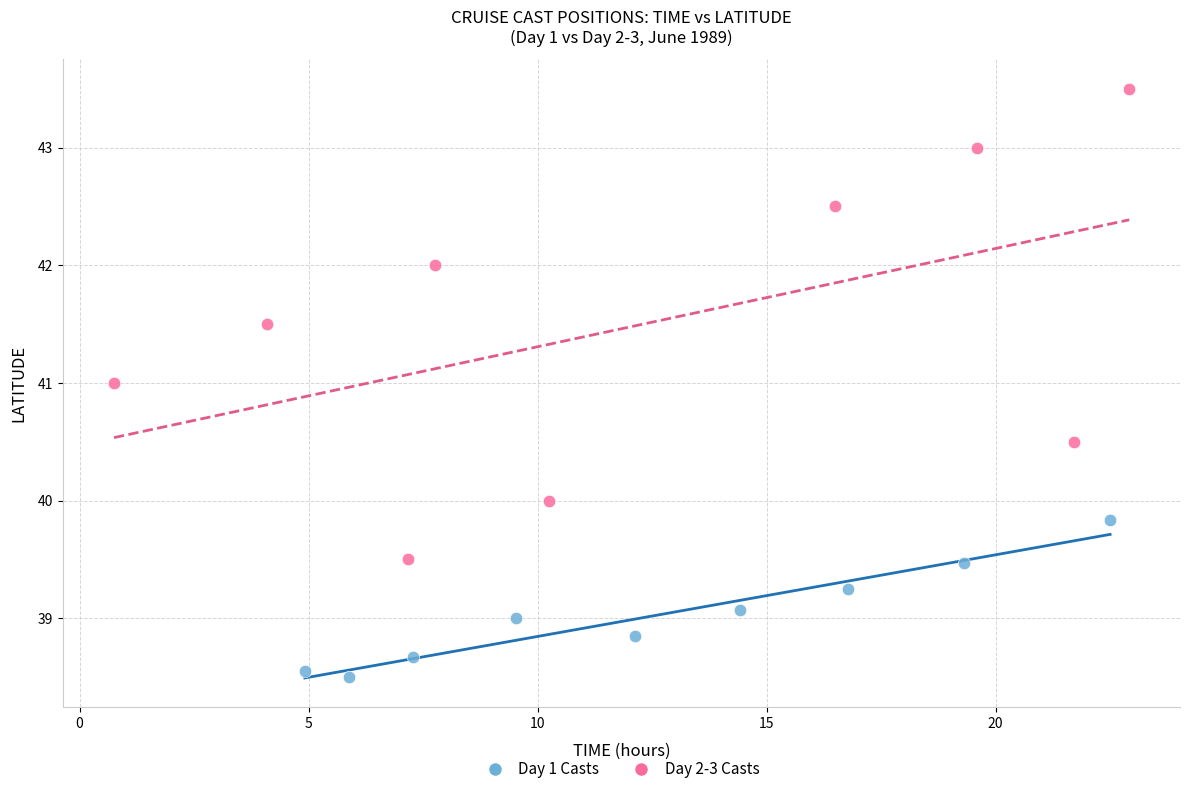

Which series has the largest Y range (max minus min)?

Day 2-3 Casts